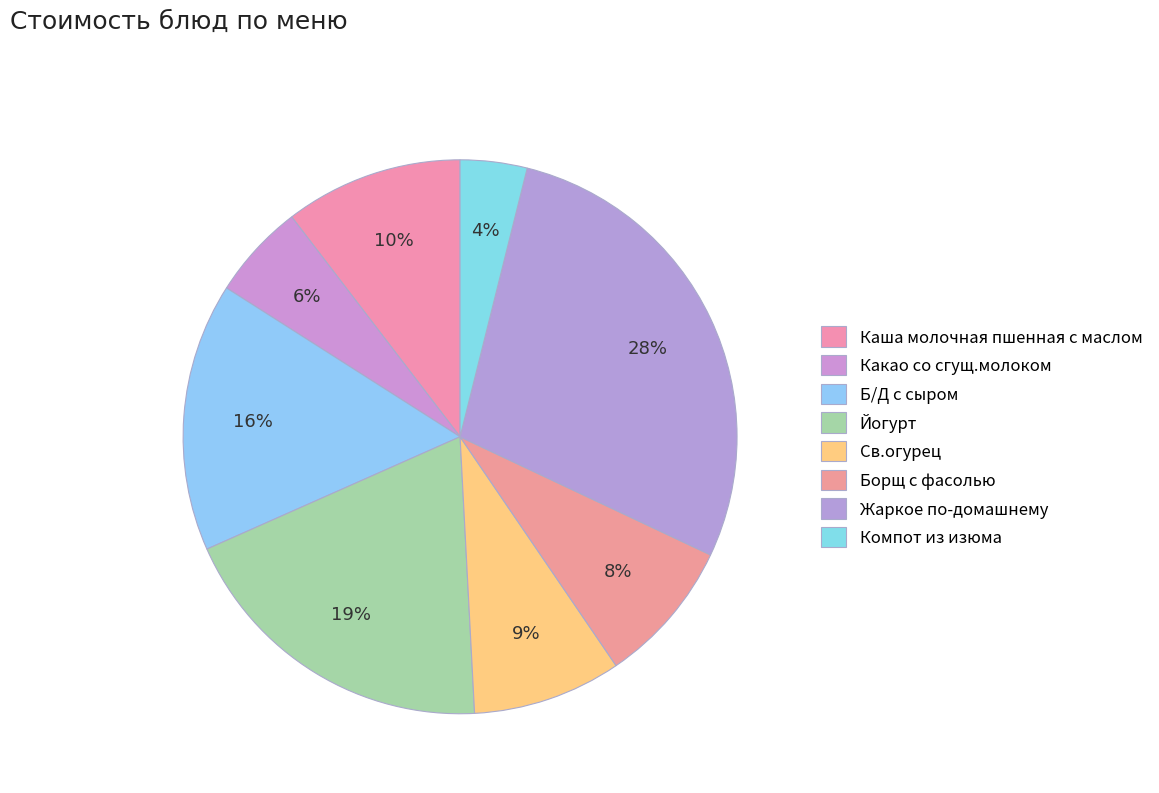

How many segments does this pie chart have?

8